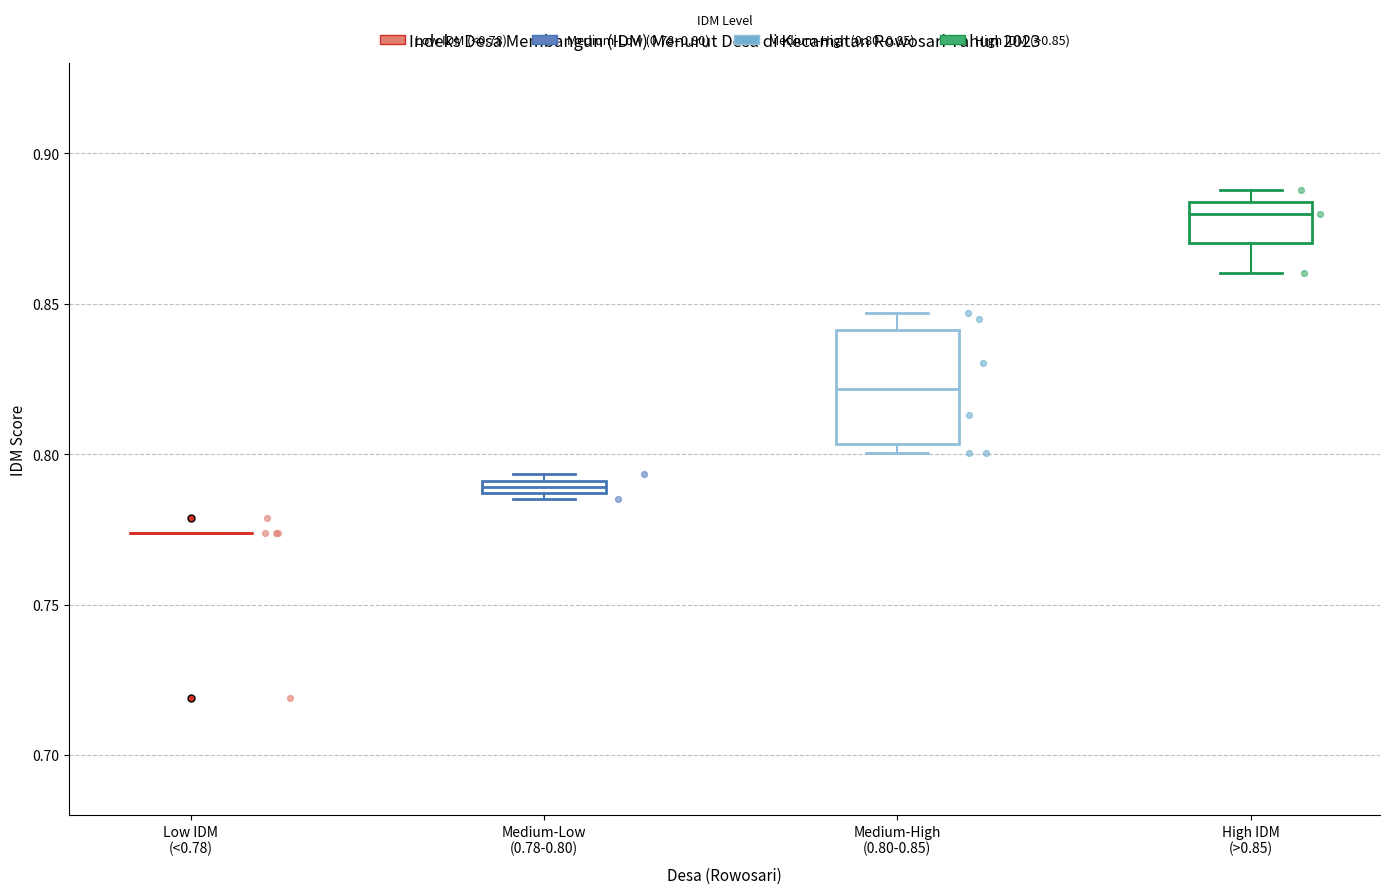

Which box is the tallest, from its lower edge to its upper edge?

Medium-High (0.80-0.85)